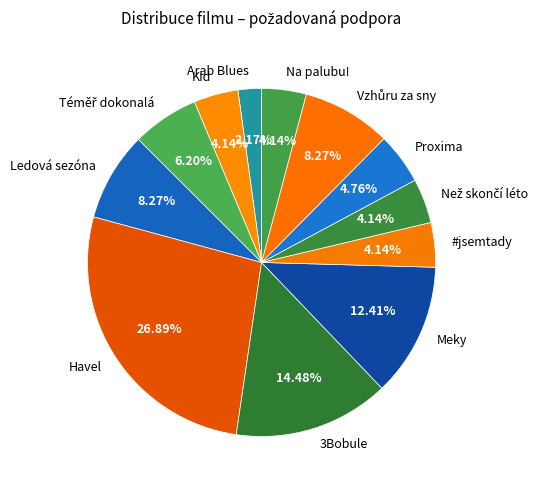

How many segments does this pie chart have?

12